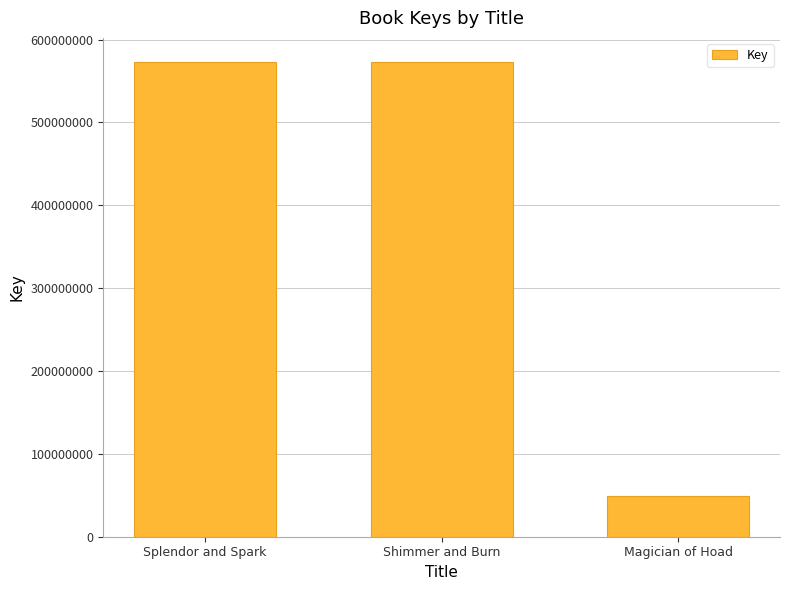

What position from the left is Splendor and Spark?

1